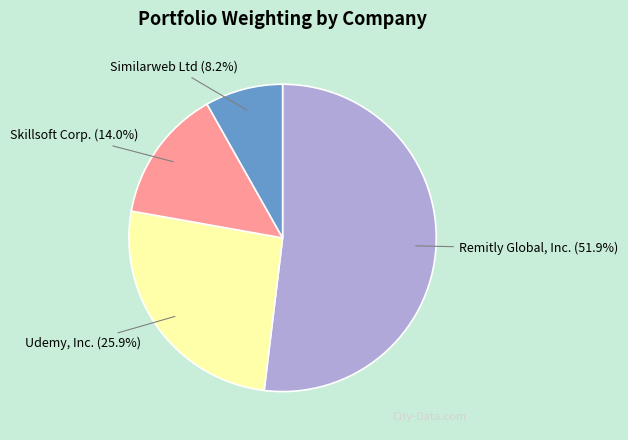

The Similarweb Ltd slice represents 8% of the pie. True or false?

True